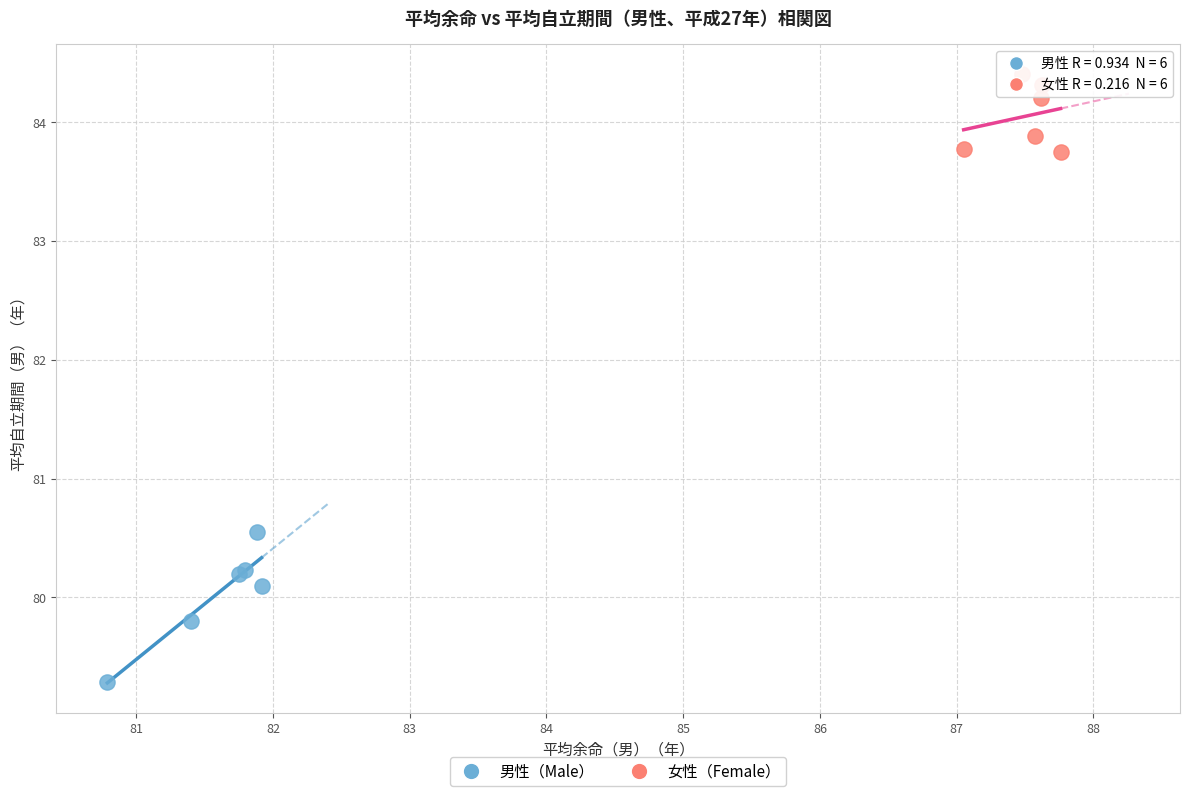

Which series reaches the maximum Y coordinate?

女性（Female）